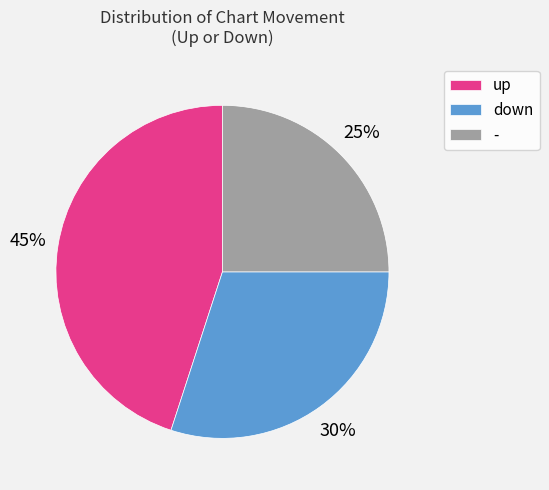

Rank the categories by value from highest to lowest.

up, down, -